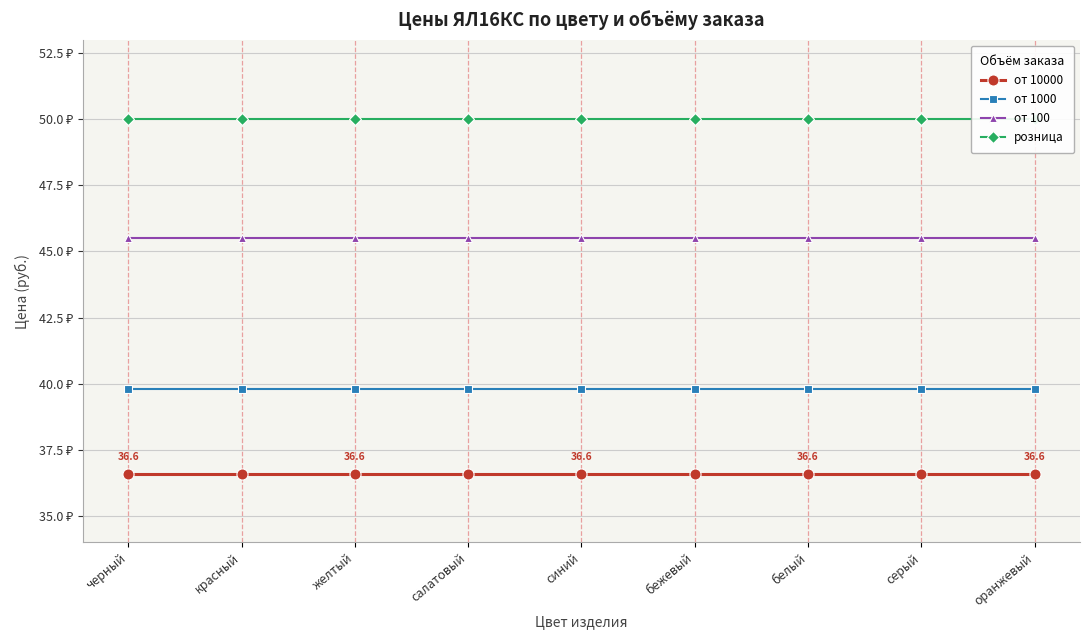

True or false: розница has more than 0 interior local peaks.

False